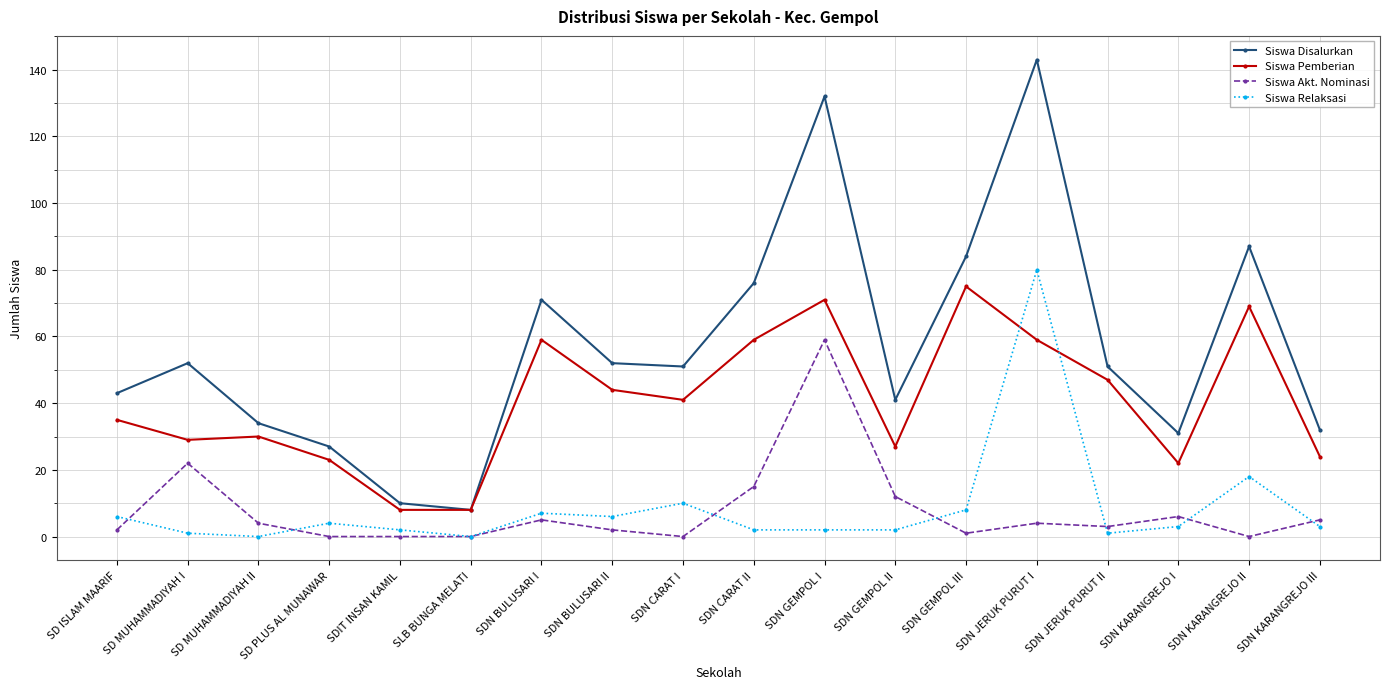

At which label is Siswa Pemberian closest to 41?

SDN CARAT I